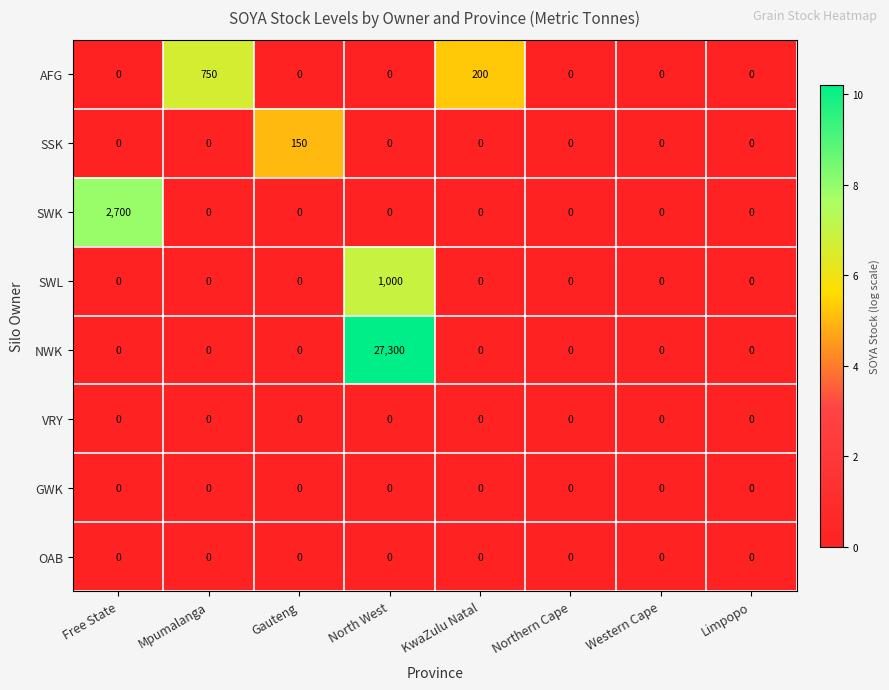

What is the average value of the SWK series?

338